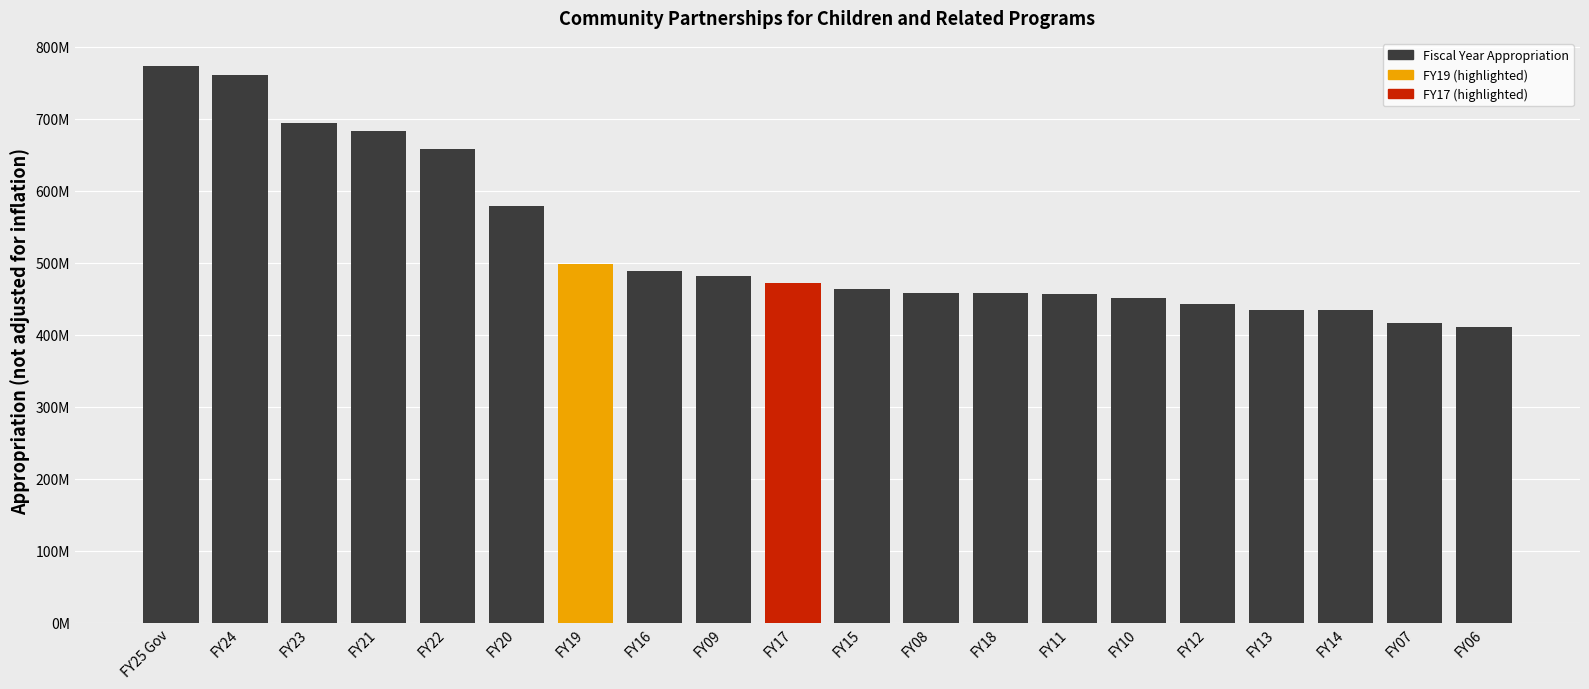

Read the value at FY18.

458131732